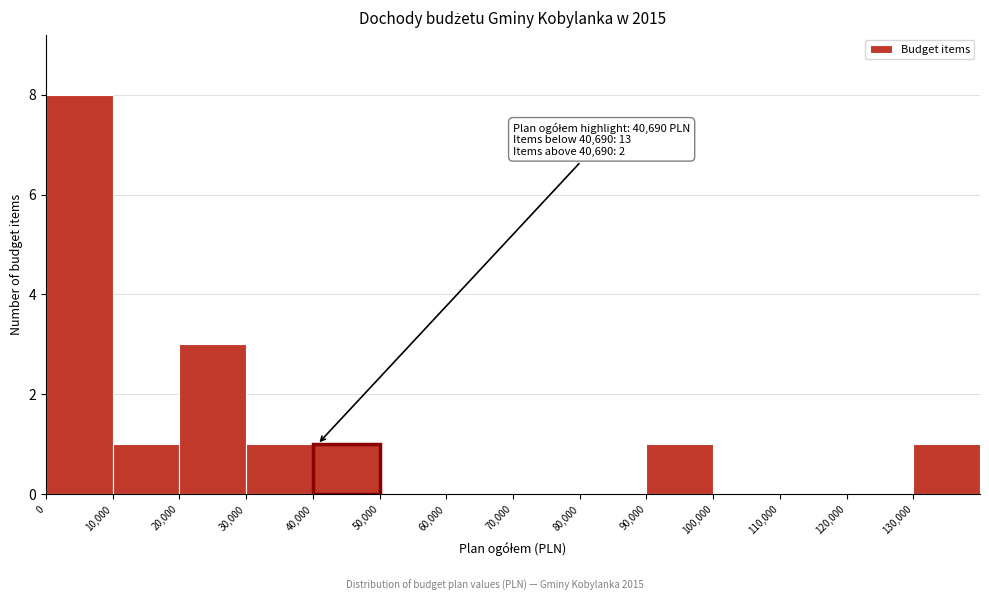

Which range on the x-axis has the tallest bar?

0 to 10000